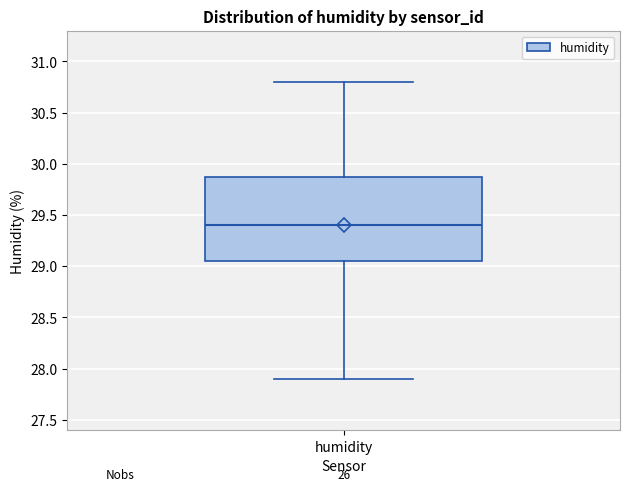

Read this box plot against the y-axis: the position of the median line, the range covered by the box, and the ends of both whiskers. The values are not printed on the chart, so give them approximately, as read against the axis.

median 29.40, box 29.05 to 29.90, whiskers 27.90 to 30.80